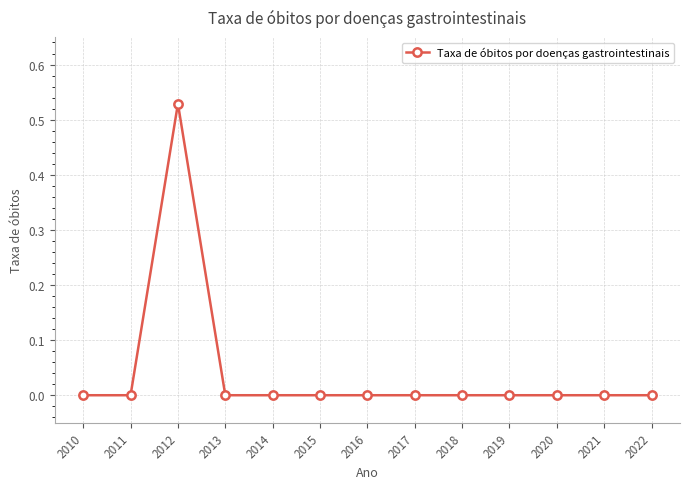

The value at 2016 is 0.0. True or false?

True